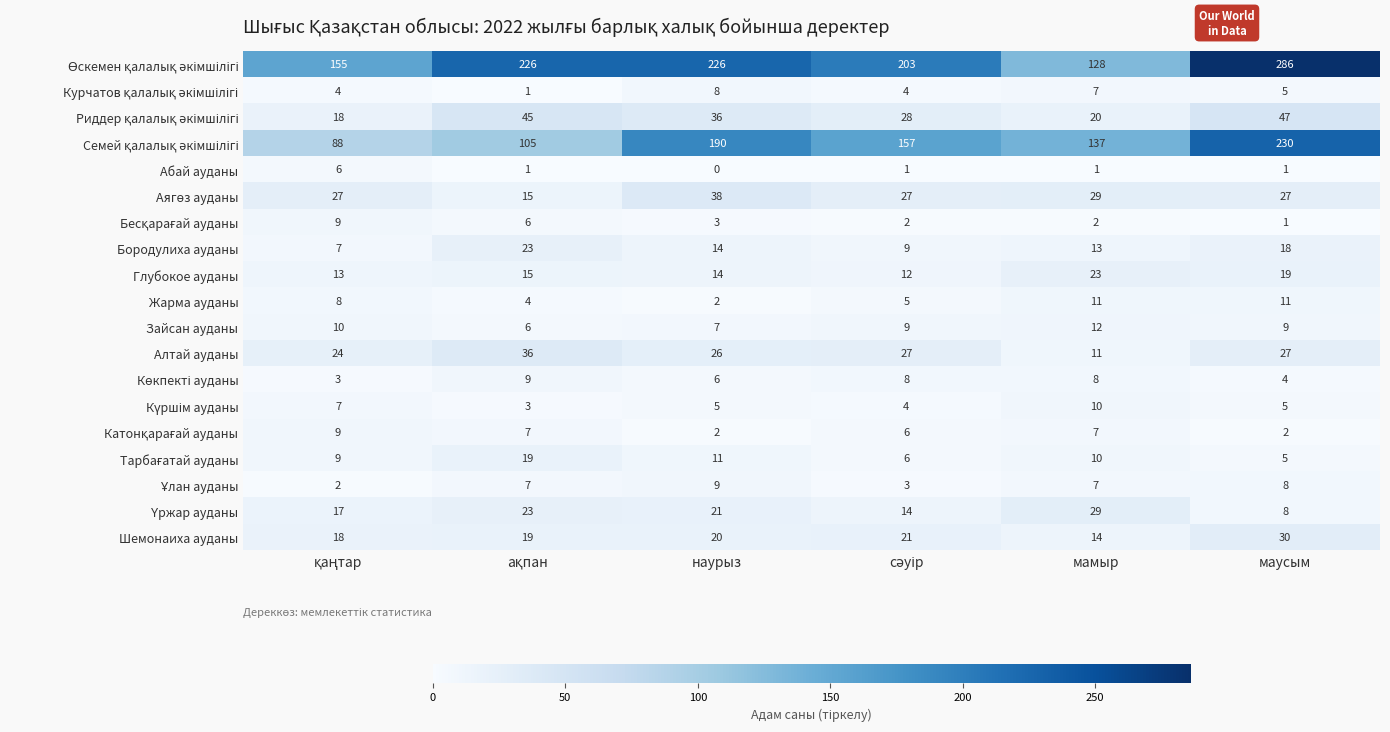

What is the difference between the maximum and minimum values in the Глубокое ауданы series?

11